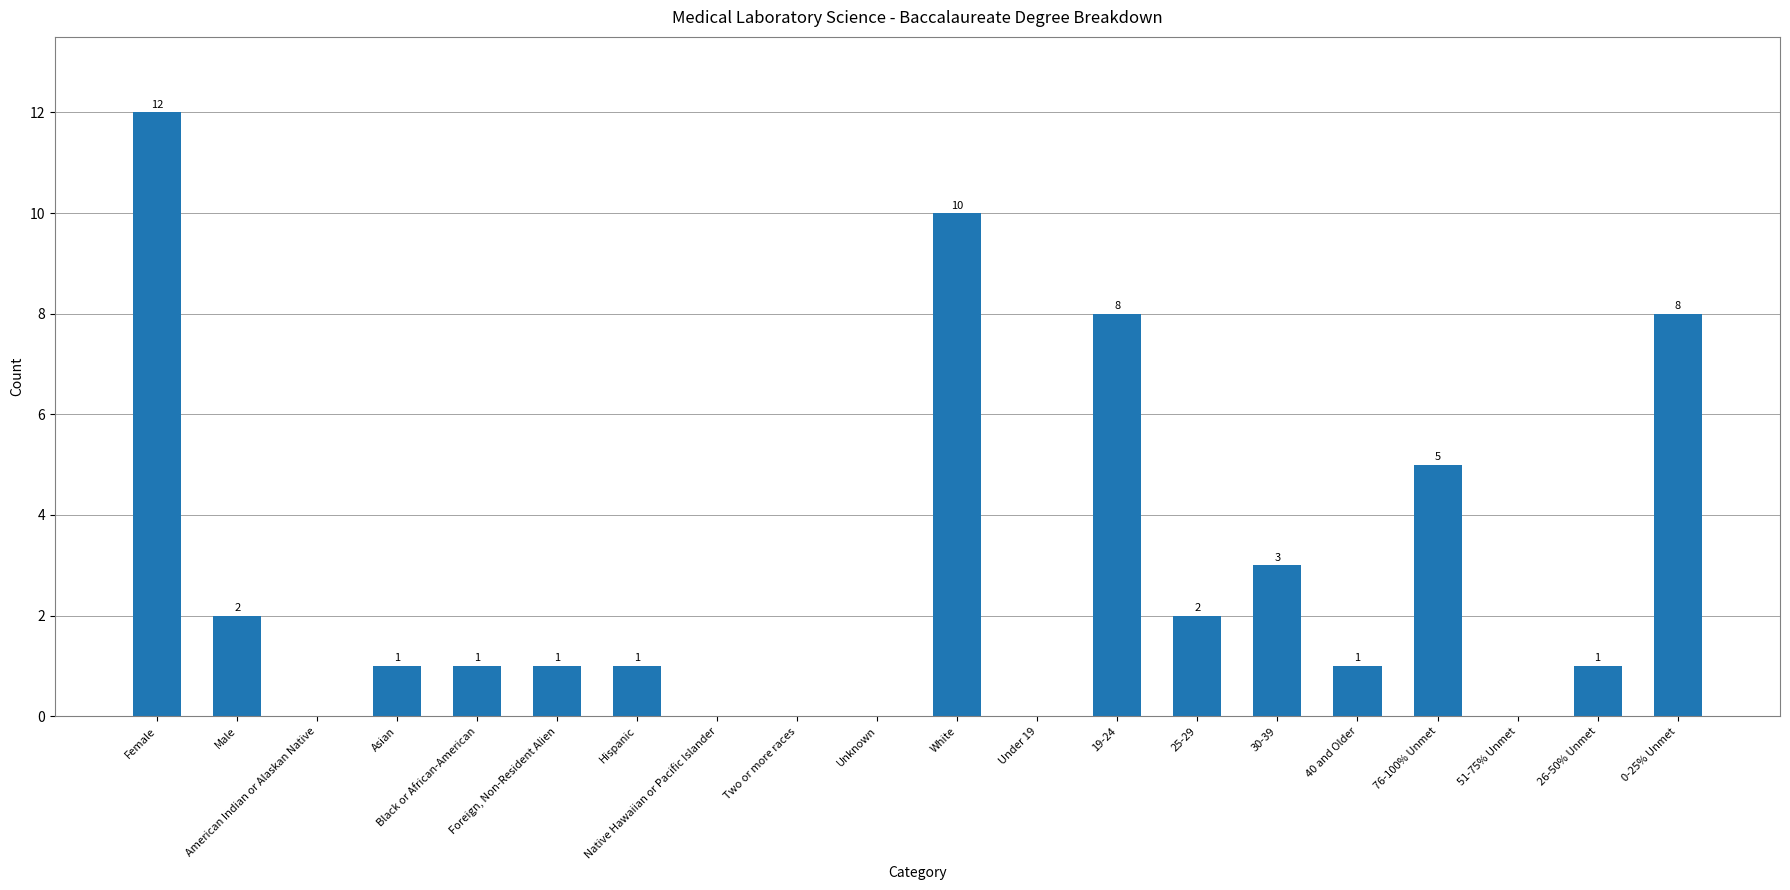

At which label is the value closest to 6?

76-100% Unmet